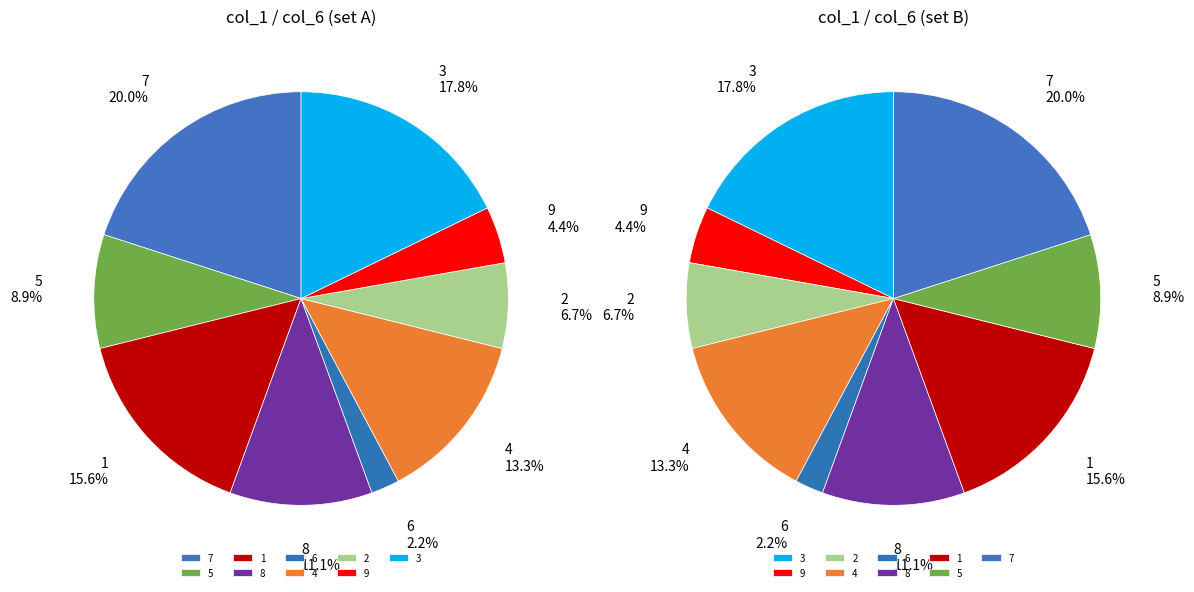

What is the largest slice in the pie chart?

7